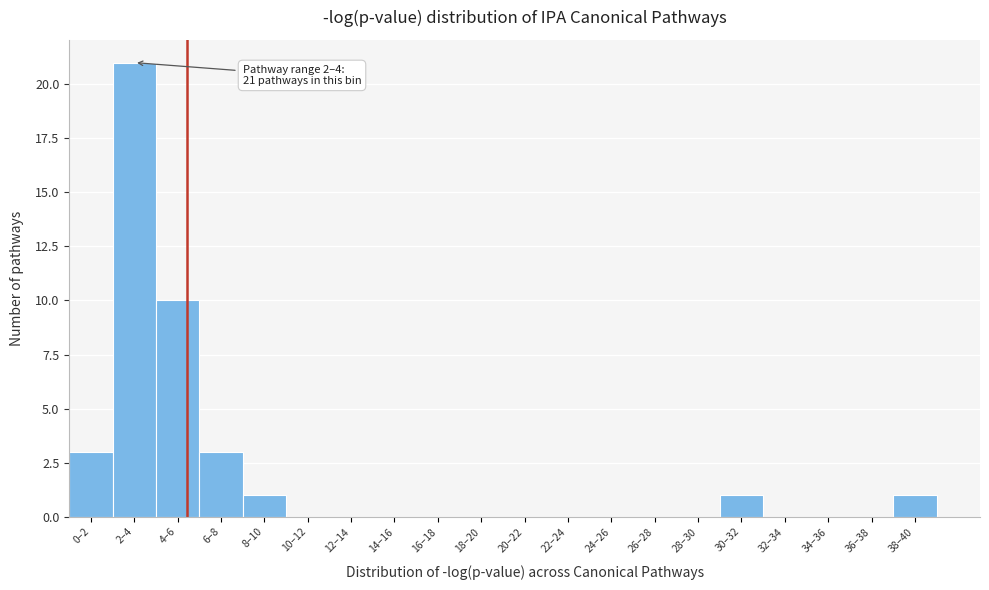

Reading right to left, list all the values displayed in this chart.

38–40=1	36–38=0	34–36=0	32–34=0	30–32=1	28–30=0	26–28=0	24–26=0	22–24=0	20–22=0	18–20=0	16–18=0	14–16=0	12–14=0	10–12=0	8–10=1	6–8=3	4–6=10	2–4=21	0–2=3